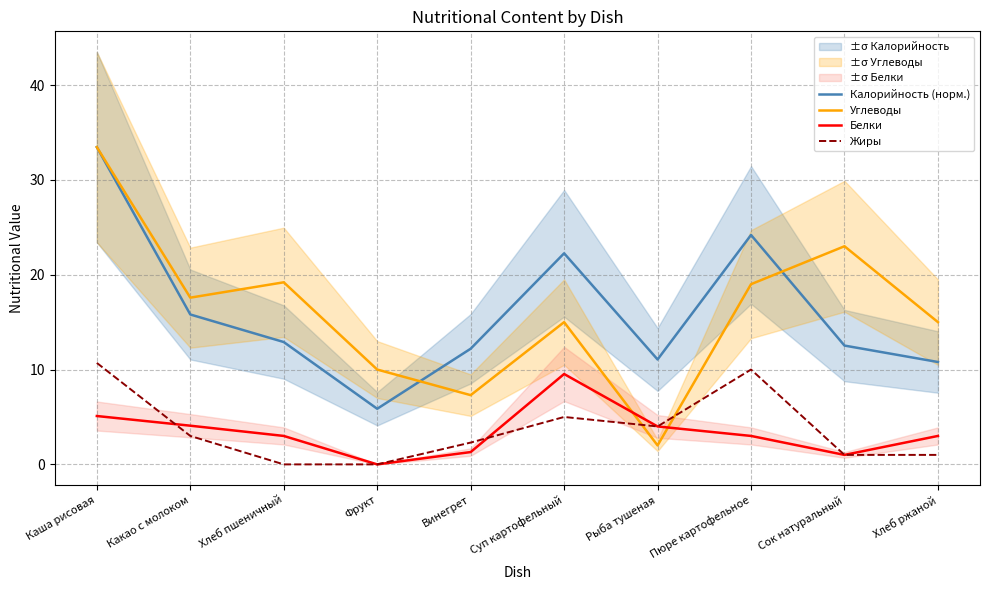

What is the sum of all Калорийность (норм.) values?

161.1